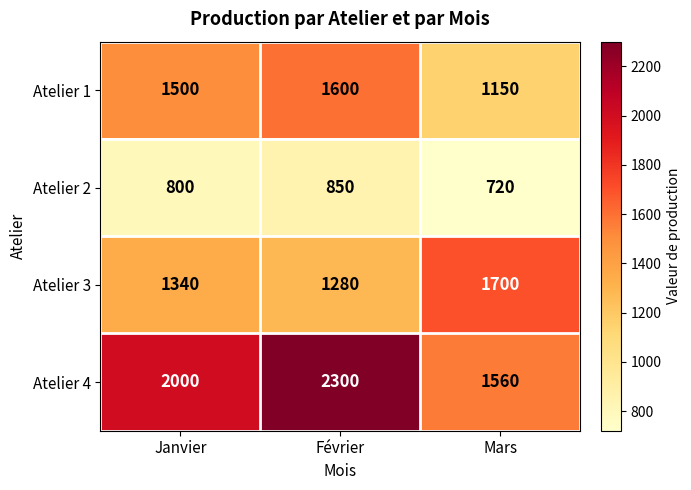

Reading left to right, list all the values displayed in this chart.

Atelier 1: Janvier=1500	Février=1600	Mars=1150
Atelier 2: Janvier=800	Février=850	Mars=720
Atelier 3: Janvier=1340	Février=1280	Mars=1700
Atelier 4: Janvier=2000	Février=2300	Mars=1560